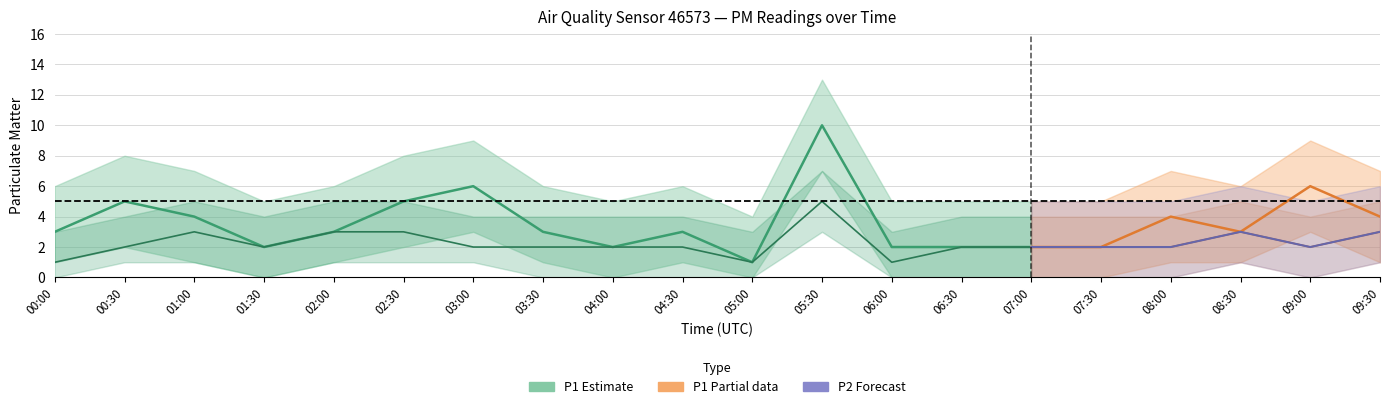

At 08:00, list the series in order from smallest to largest.

P2_lower, P1_lower, P2, P1, P2_upper, P1_upper